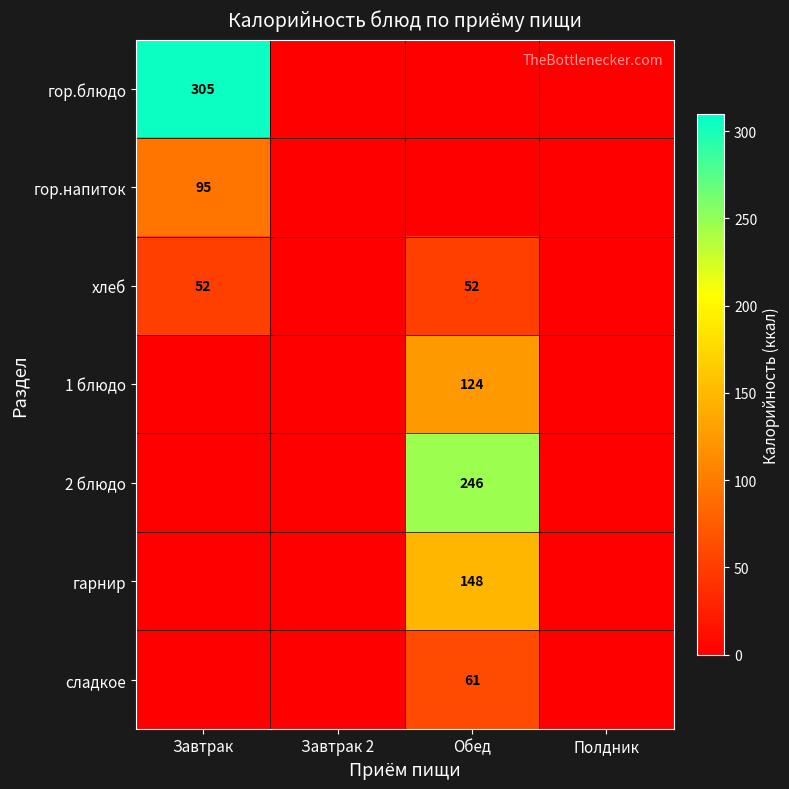

Is it true that гор.напиток equals 23 at Завтрак?

False